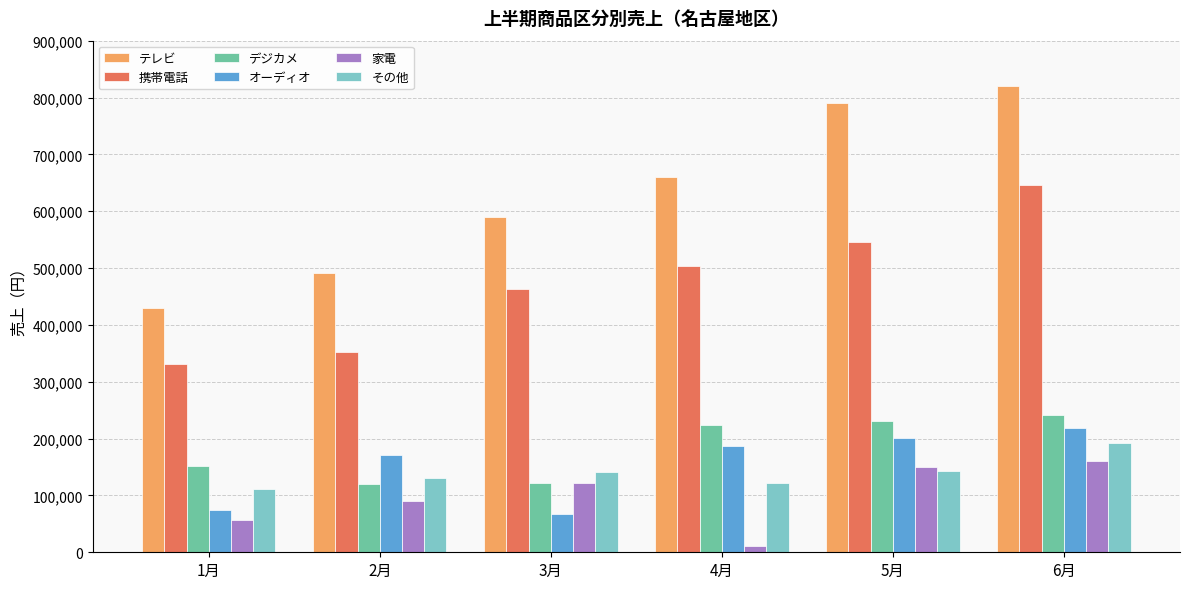

Which label corresponds to the smallest value in the chart?

4月